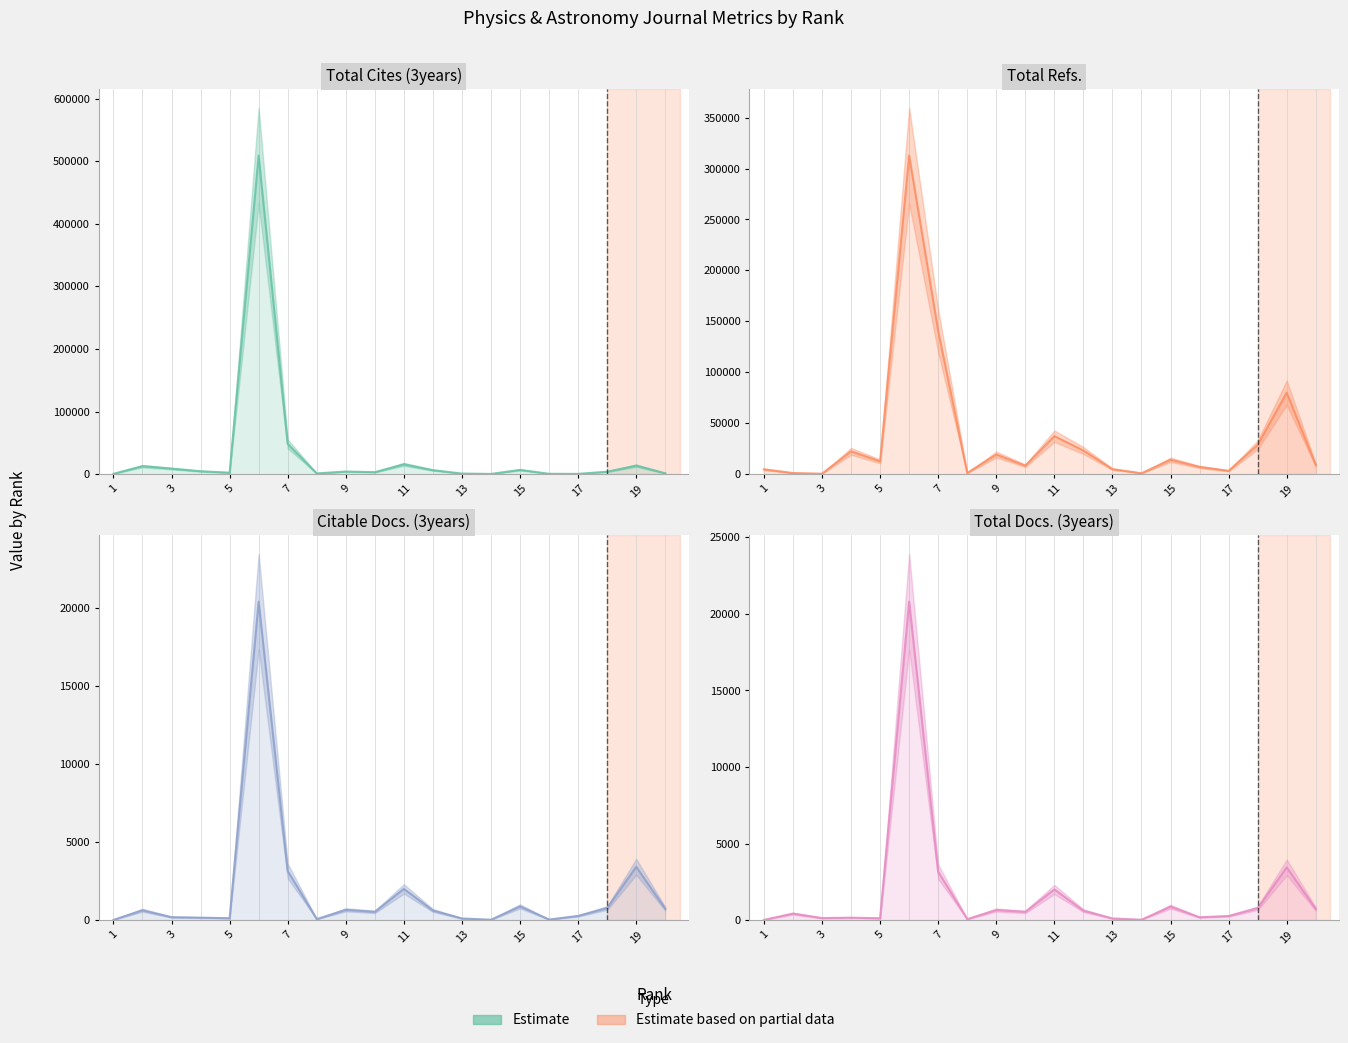

At which category does the chart reach its minimum across all series?

1